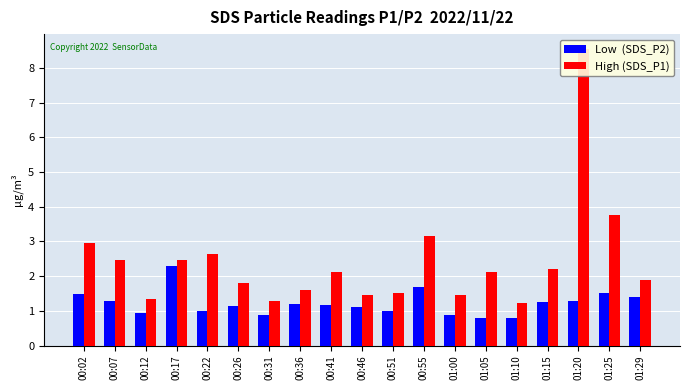

Which series has the largest range (max minus min)?

High (SDS_P1)